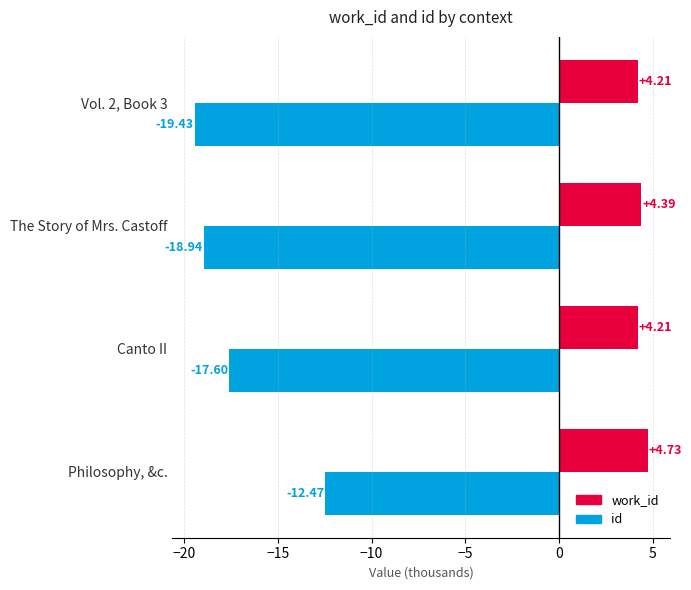

At which category does the chart reach its minimum across all series?

Vol. 2, Book 3